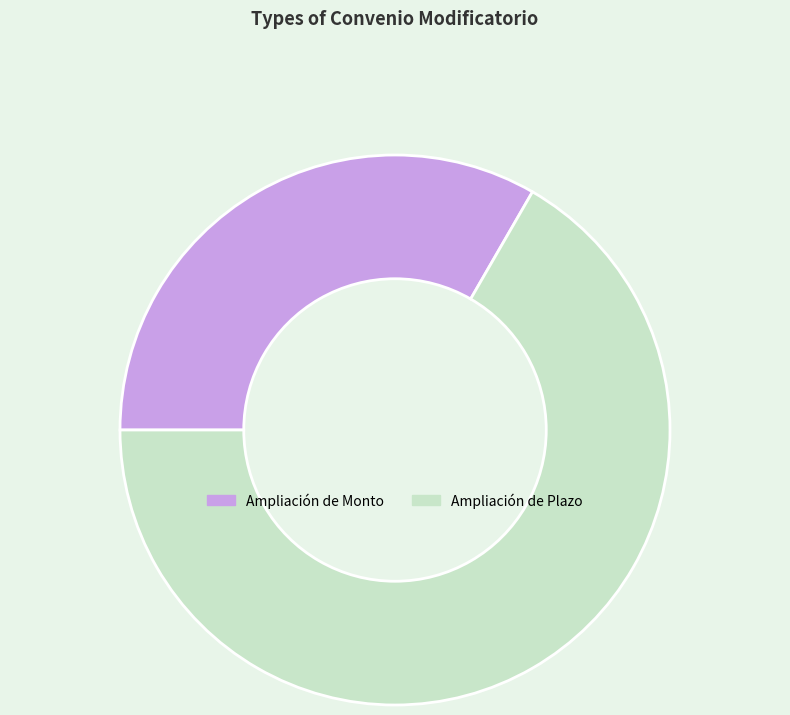

Which category has the biggest portion of the pie?

Ampliación de Plazo